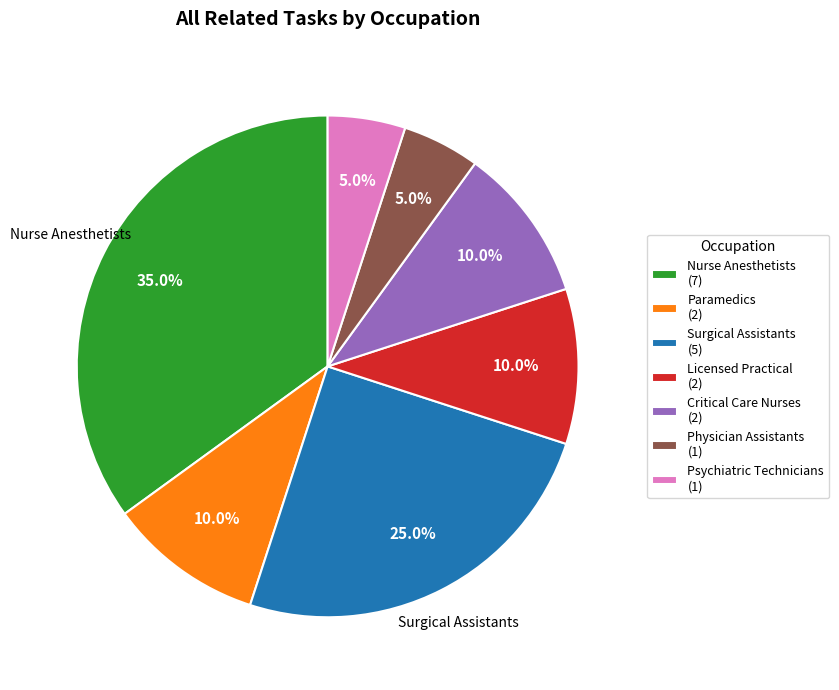

Which slice is the largest?

Nurse Anesthetists (7)